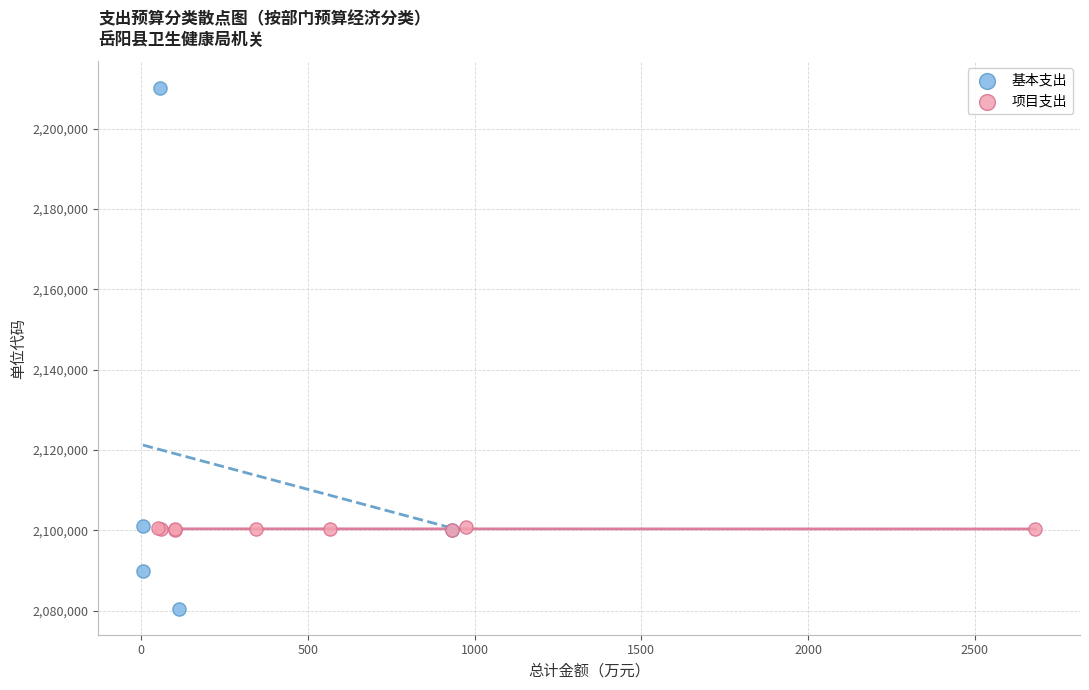

Which series reaches the maximum Y coordinate?

基本支出